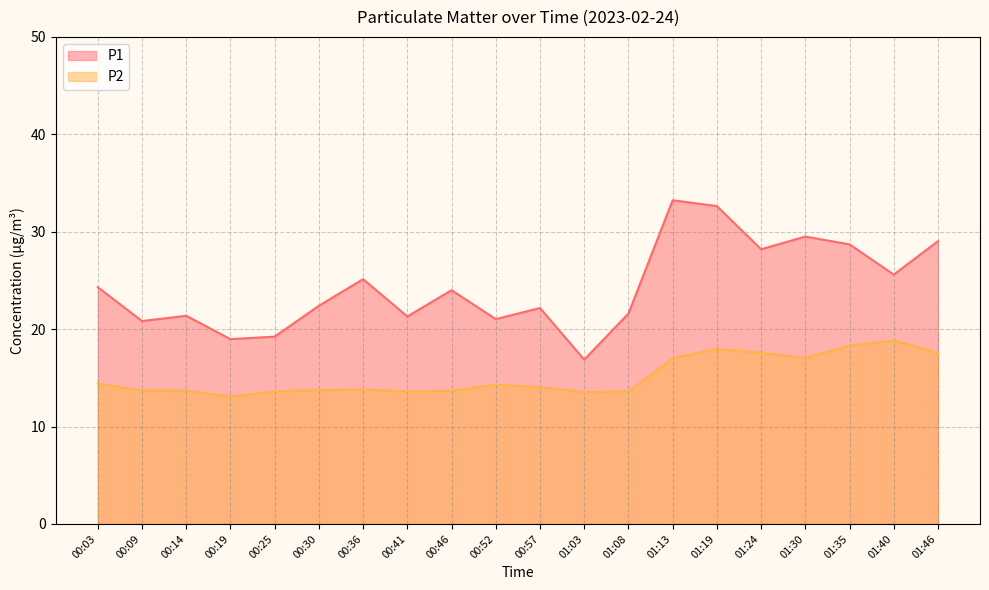

What is the sum of all P2 values?

303.0